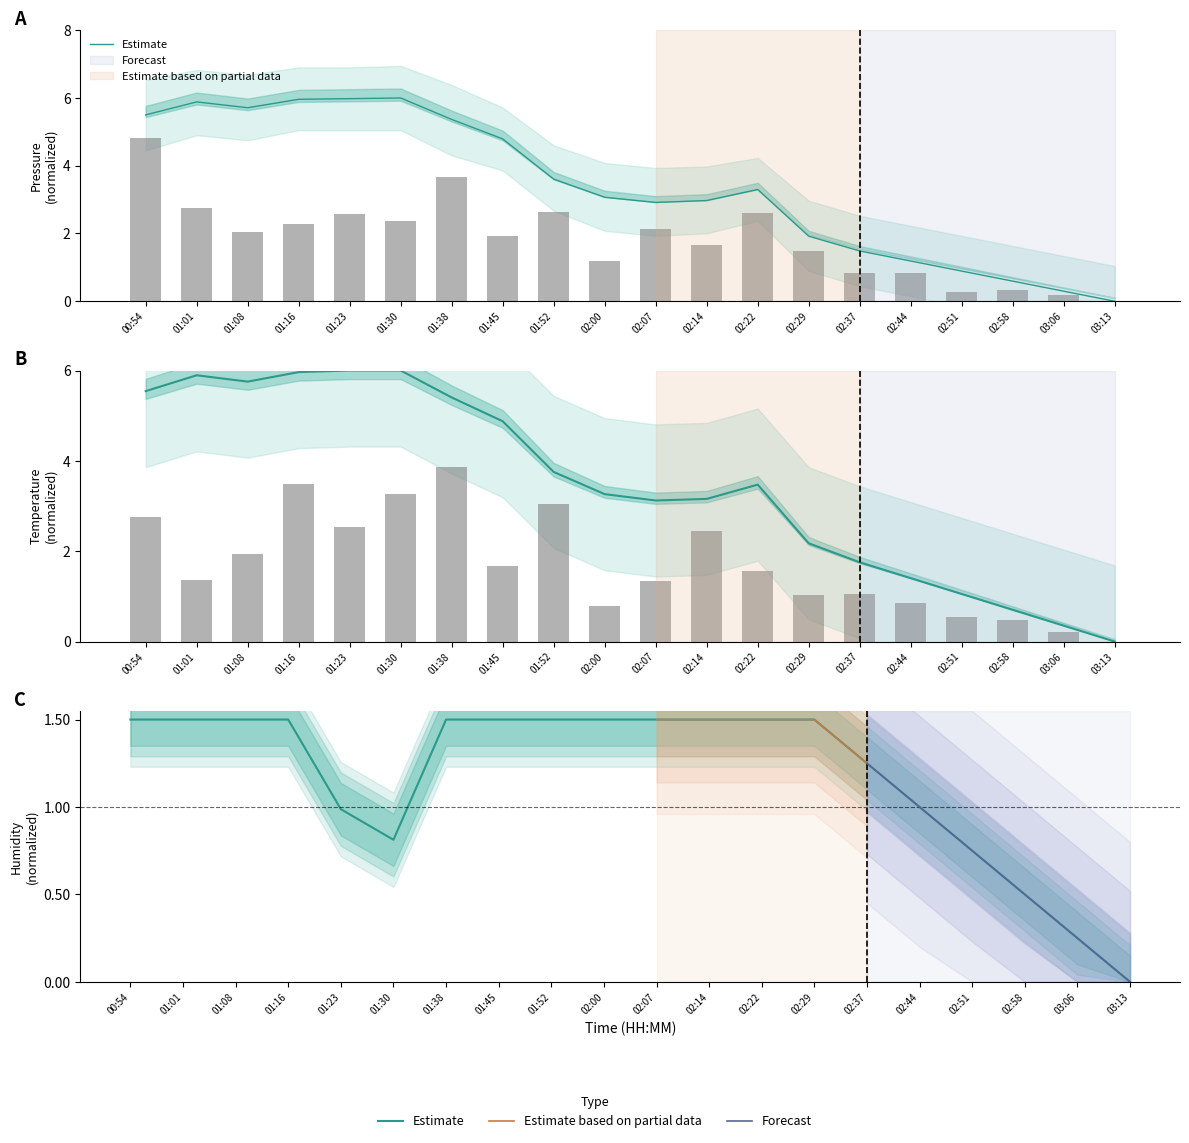

Rank the categories by pressure value from highest to lowest.

01:30, 01:23, 01:16, 01:01, 01:08, 00:54, 01:38, 01:45, 01:52, 02:22, 02:00, 02:14, 02:07, 02:29, 02:37, 02:44, 02:51, 02:58, 03:06, 03:13